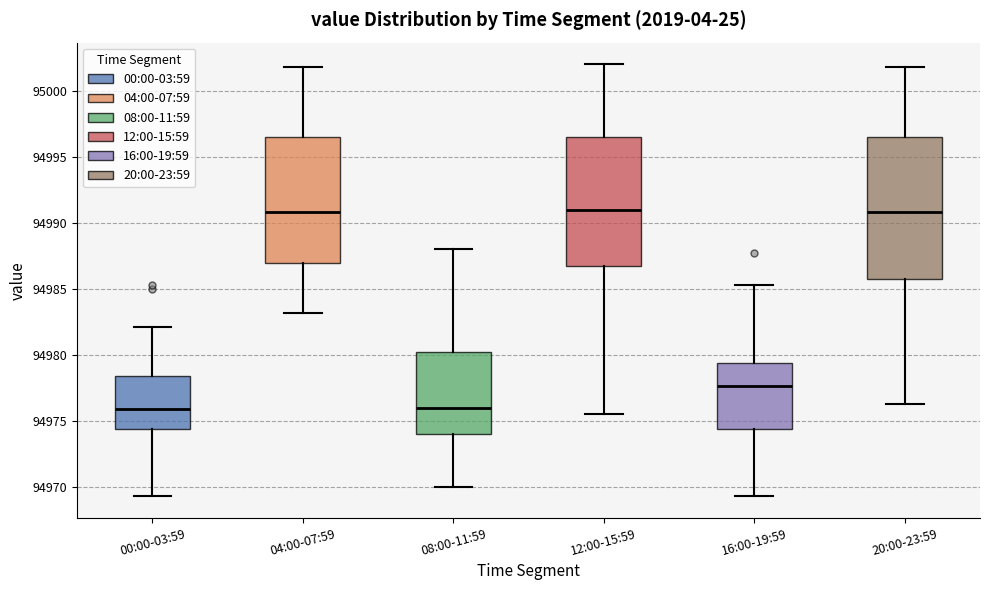

Reading left to right, read every box against the y-axis: the position of its median line, the range the box covers, and the ends of its whiskers. The values are not printed on the chart, so give them approximately, as read against the axis.

00:00-03:59: median 94976.0, box 94974.5 to 94978.5, whiskers 94969.5 to 94982.0
04:00-07:59: median 94991.0, box 94987.0 to 94996.5, whiskers 94983.0 to 95002.0
08:00-11:59: median 94976.0, box 94974.0 to 94980.5, whiskers 94970.0 to 94988.0
12:00-15:59: median 94991.0, box 94987.0 to 94996.5, whiskers 94975.5 to 95002.0
16:00-19:59: median 94977.5, box 94974.5 to 94979.5, whiskers 94969.5 to 94985.5
20:00-23:59: median 94991.0, box 94986.0 to 94996.5, whiskers 94976.5 to 95002.0